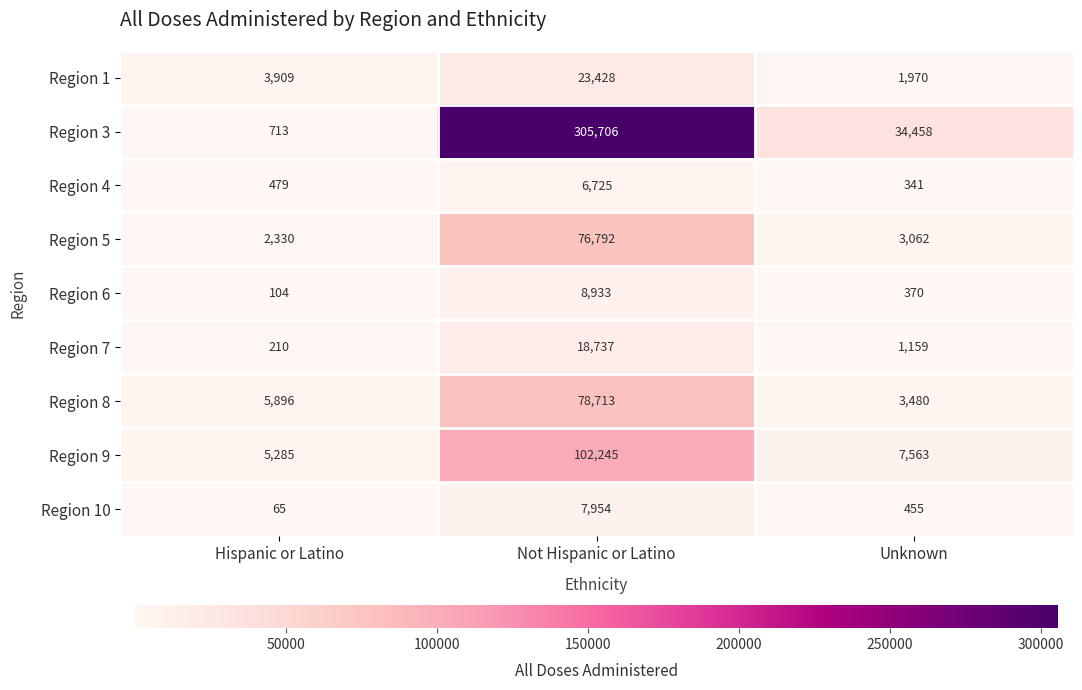

What is the approximate value of Region 5 at Unknown?

3062